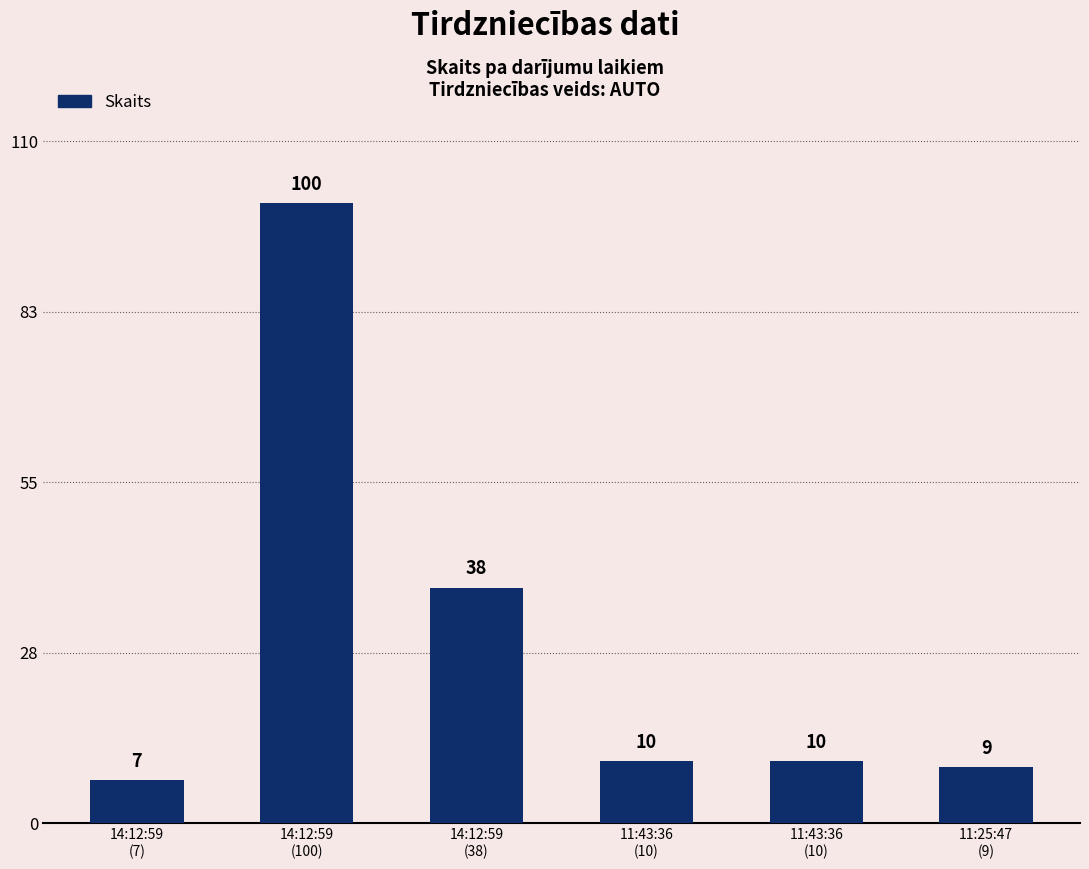

Rank the categories by value from lowest to highest.

14:12:59
(7), 11:25:47
(9), 11:43:36
(10), 11:43:36
(10), 14:12:59
(38), 14:12:59
(100)